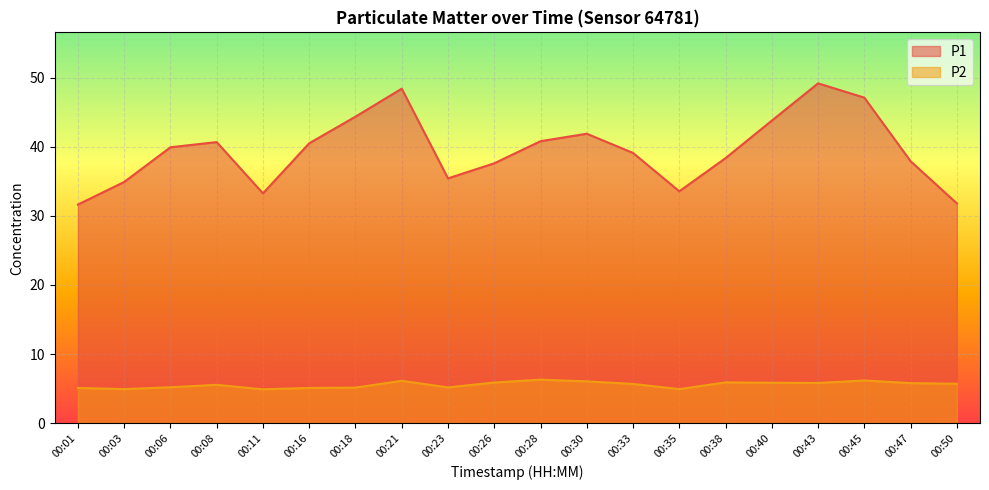

Which series has the widest spread of values?

P1